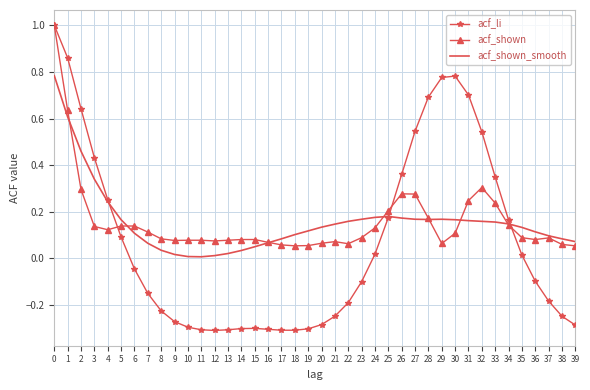

How many series are shown in this chart?

3